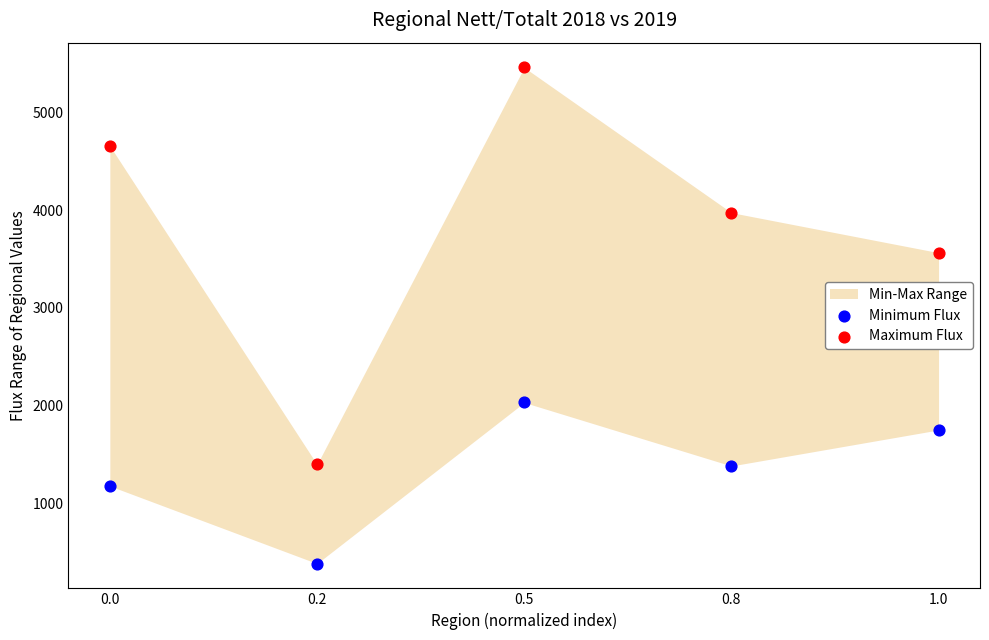

Which series has the largest Y range (max minus min)?

Maximum Flux